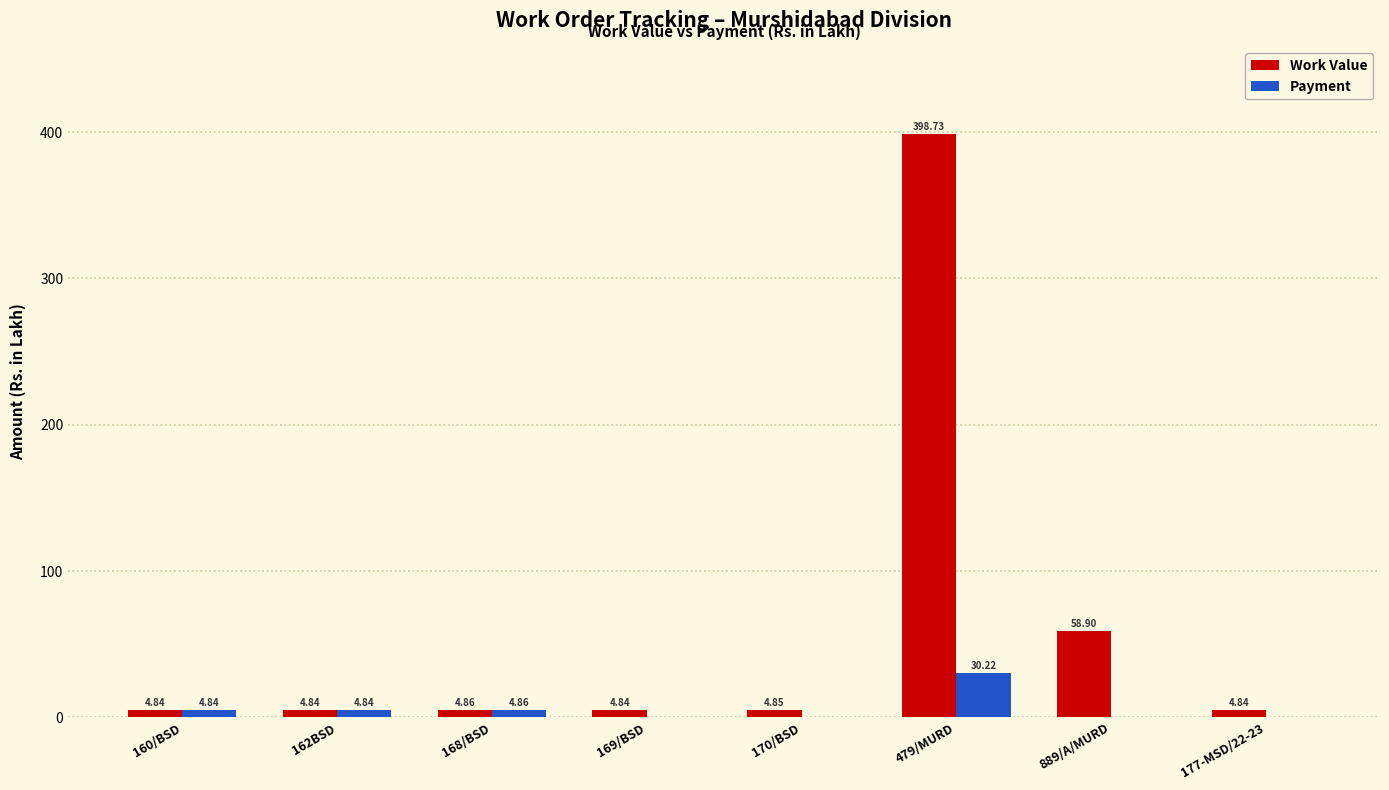

What is the total value across all series at 162BSD?

9.7